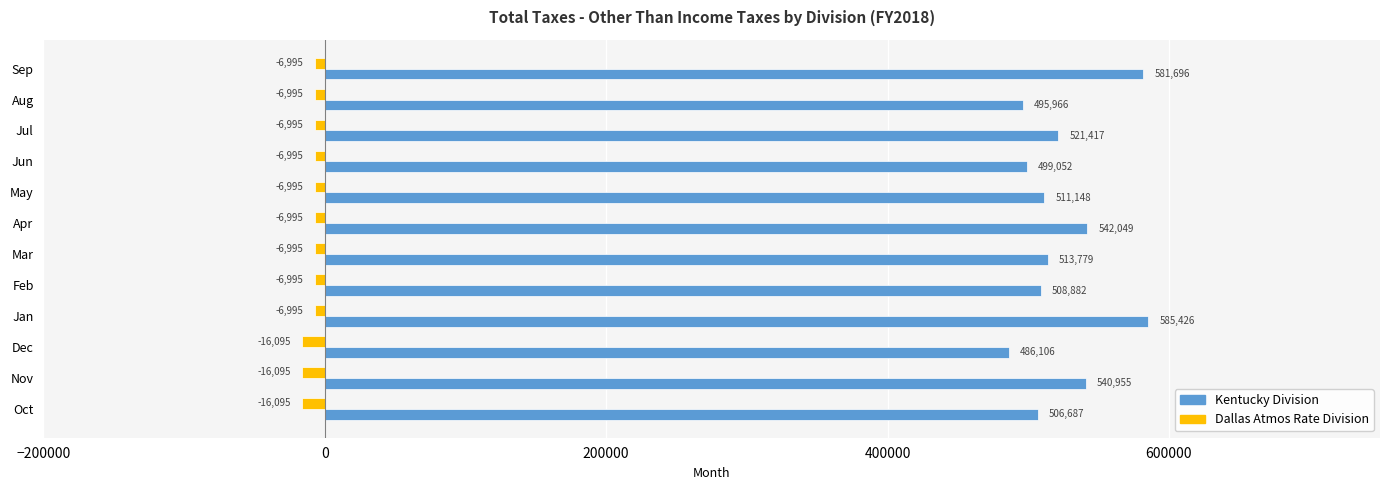

Where is Dallas Atmos Rate Division nearest to the value -11545?

Oct